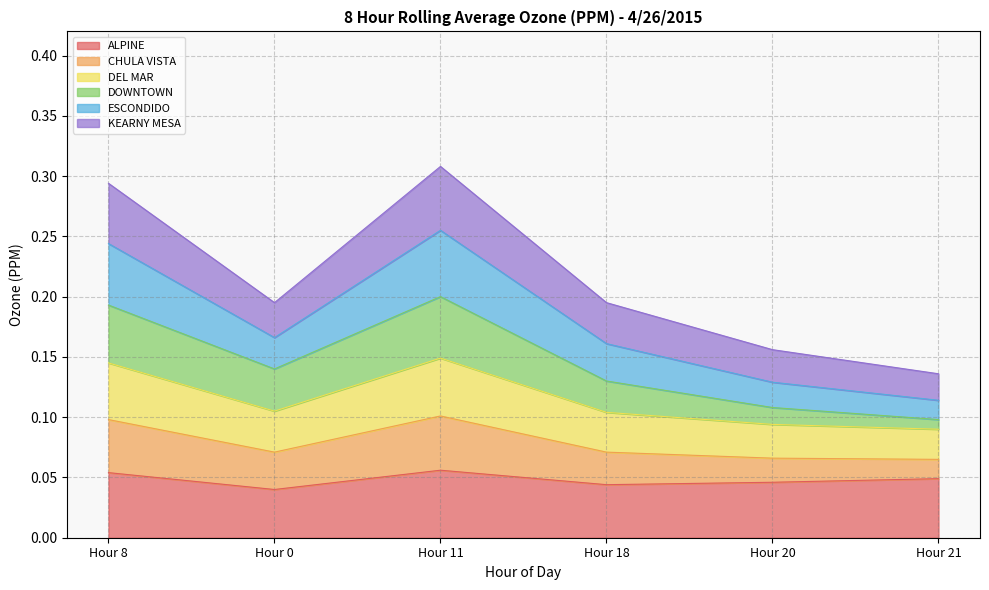

Does the chart display data point markers on the line(s)?

No